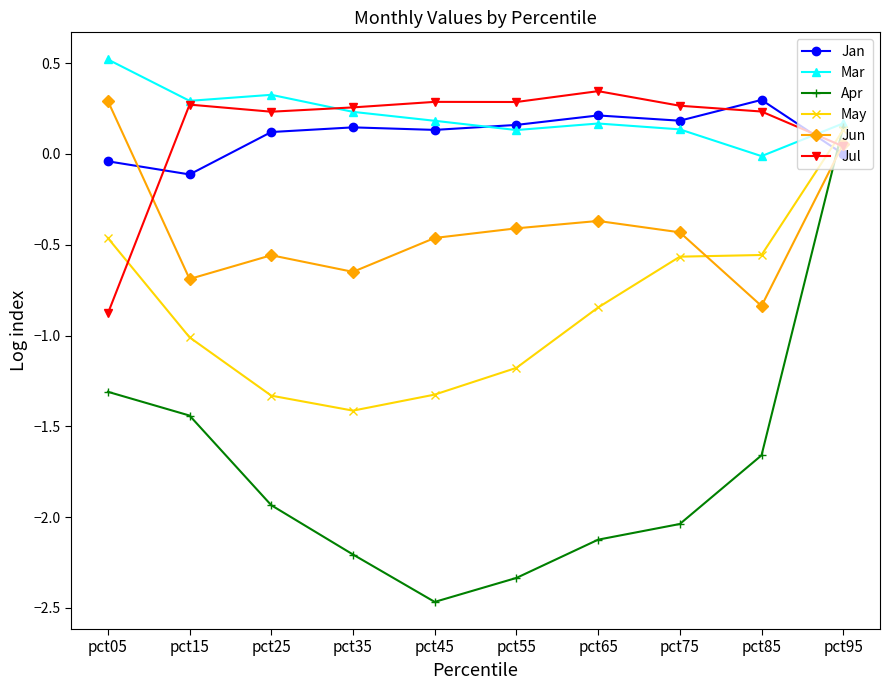

At which category is the sum across all series the highest?

pct95